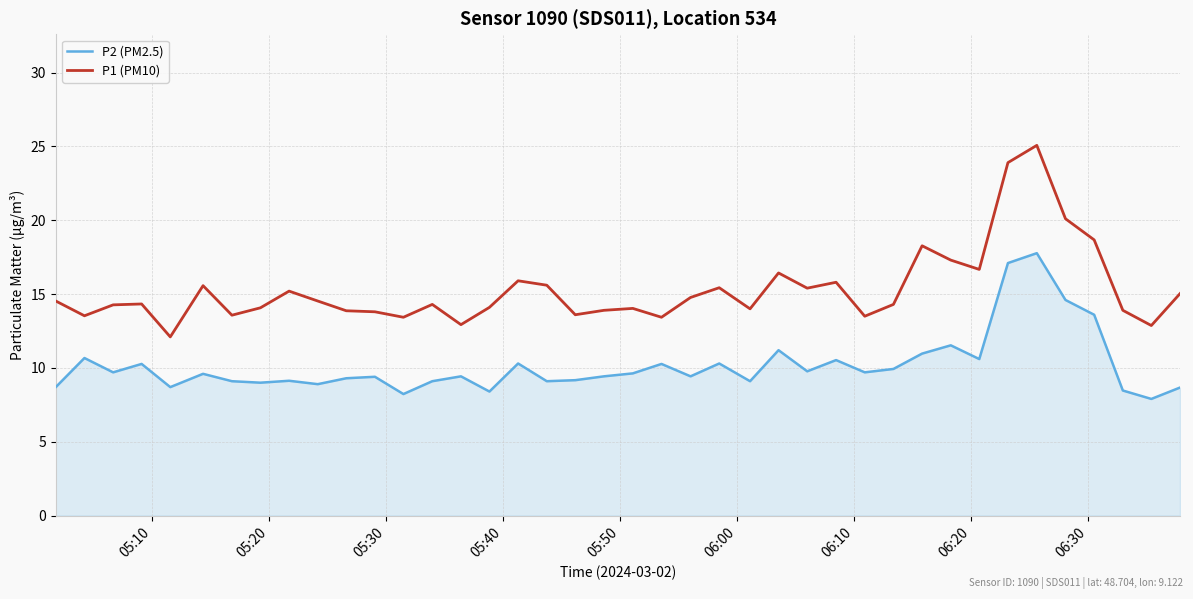

In P1 (PM10), how many points are higher than both neighbors (excluding endpoints)?

11